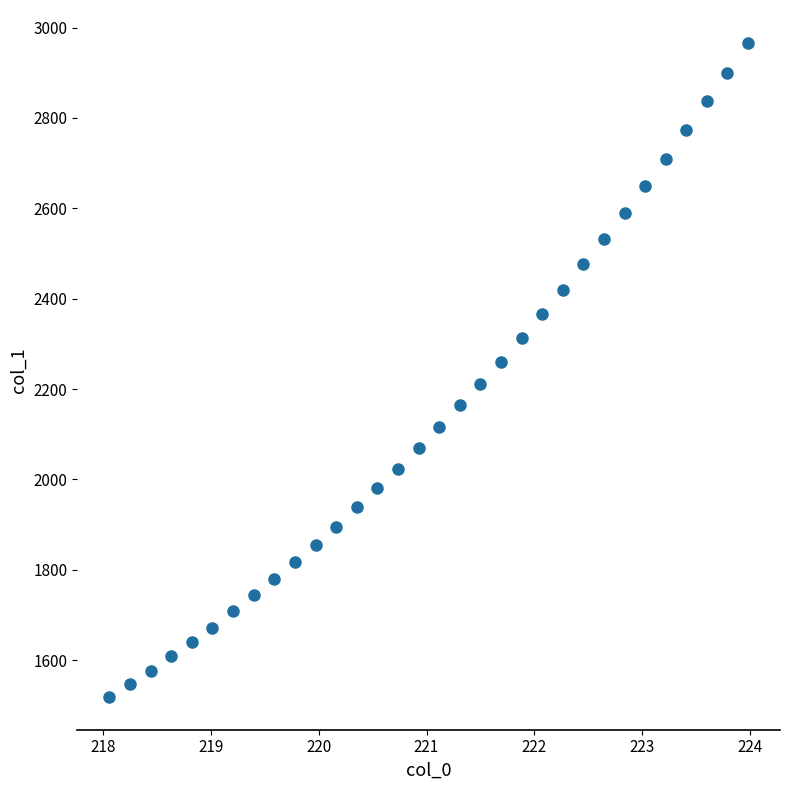

What is the range of X values (max minus min)?

5.9